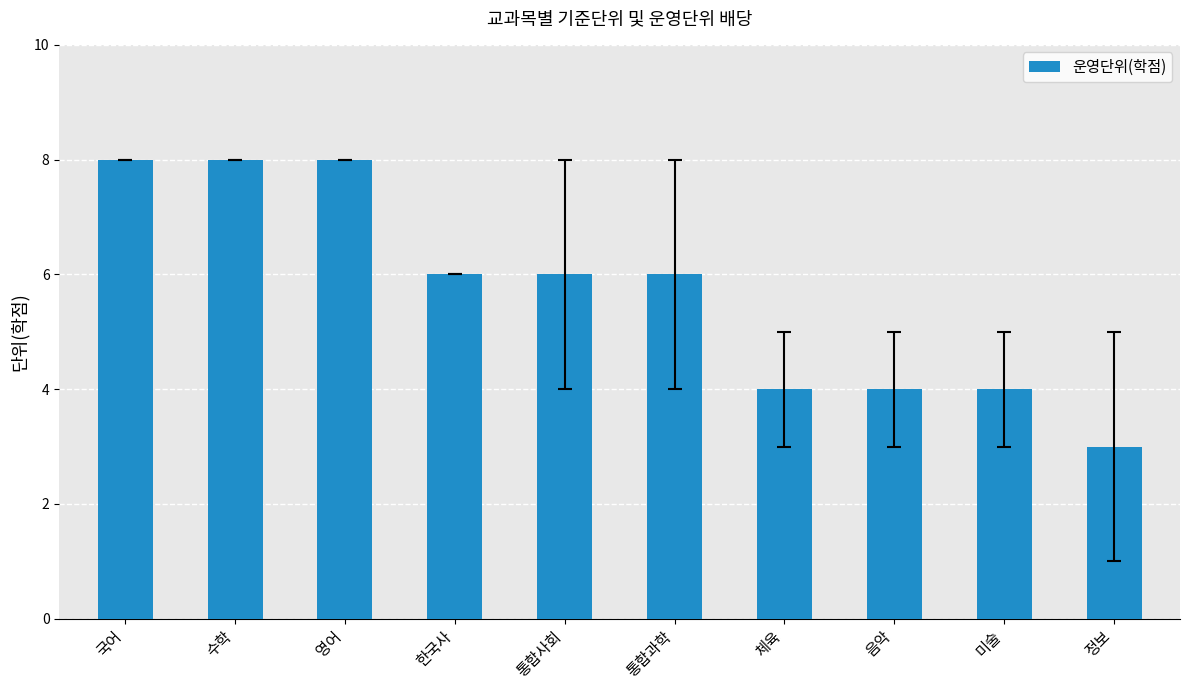

What position from the right is 체육?

4